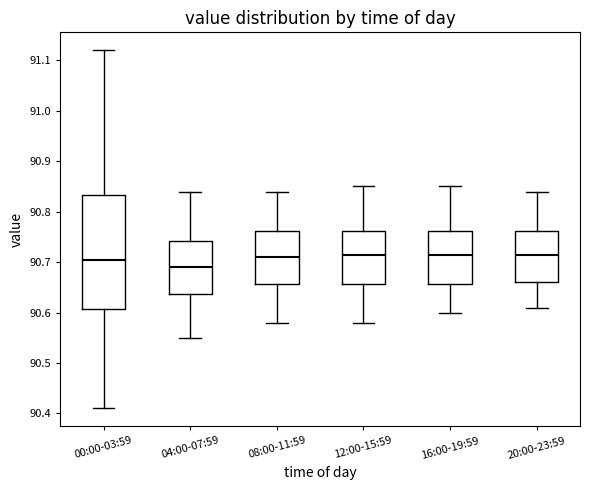

Reading left to right, read every box against the y-axis: the position of its median line, the range the box covers, and the ends of its whiskers. The values are not printed on the chart, so give them approximately, as read against the axis.

00:00-03:59: median 90.71, box 90.61 to 90.83, whiskers 90.41 to 91.12
04:00-07:59: median 90.69, box 90.64 to 90.74, whiskers 90.55 to 90.84
08:00-11:59: median 90.71, box 90.66 to 90.76, whiskers 90.58 to 90.84
12:00-15:59: median 90.72, box 90.66 to 90.76, whiskers 90.58 to 90.85
16:00-19:59: median 90.72, box 90.66 to 90.76, whiskers 90.60 to 90.85
20:00-23:59: median 90.72, box 90.66 to 90.76, whiskers 90.61 to 90.84